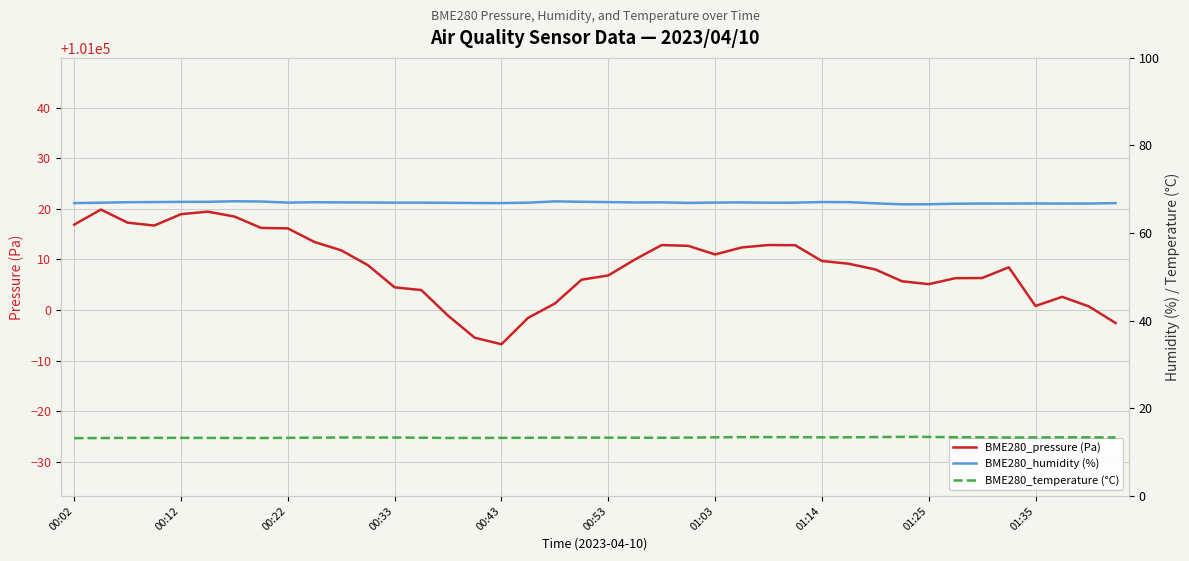

Is it true that BME280_pressure (Pa) equals 101004.5 at 00:33?

True